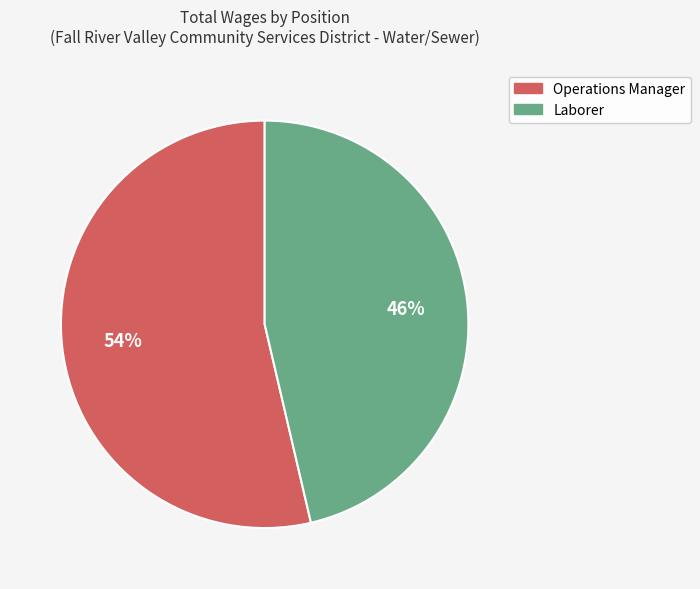

What is the smallest slice in the pie chart?

Laborer